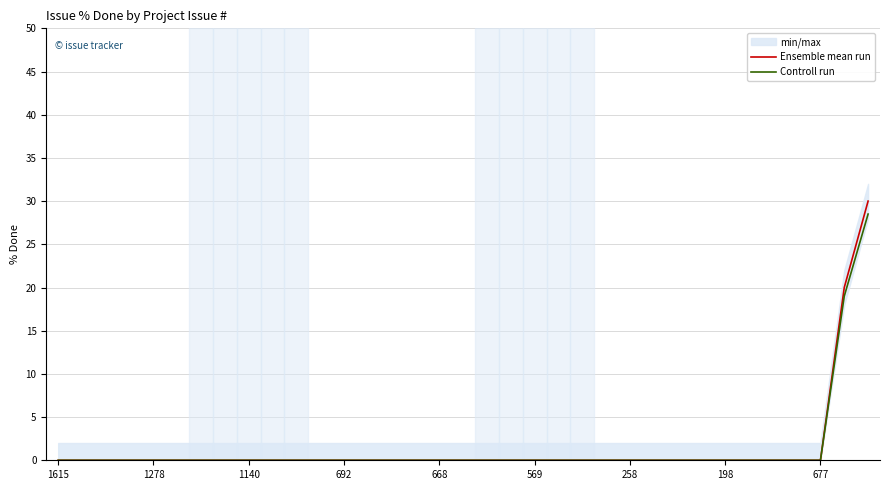

Which category has the lowest value in the Controll run series?

1615